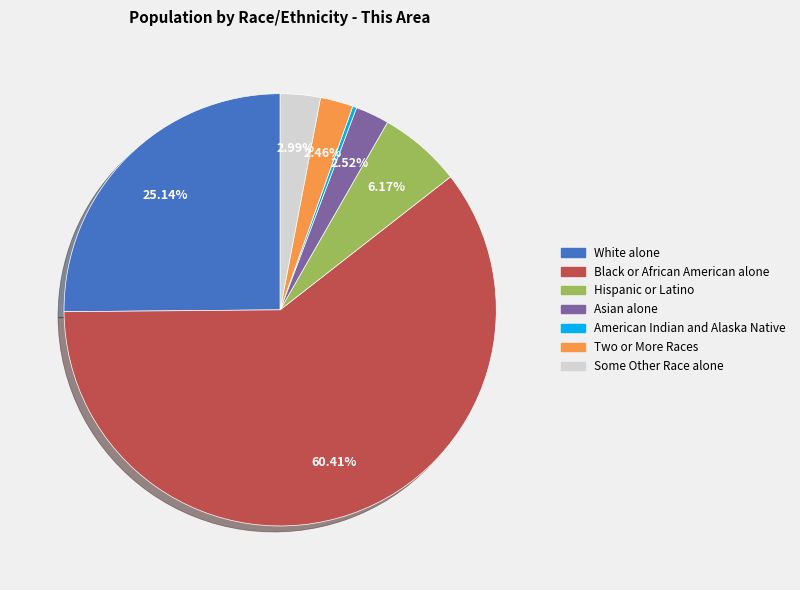

Which category accounts for the majority?

Black or African American alone